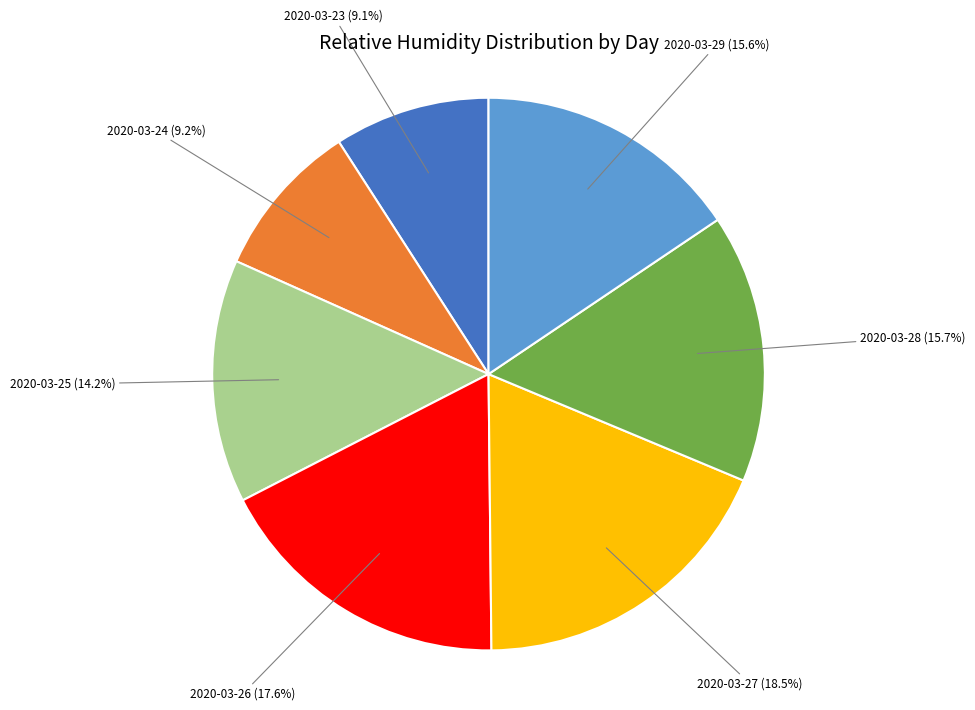

Is there any slice that represents more than half of the pie?

No